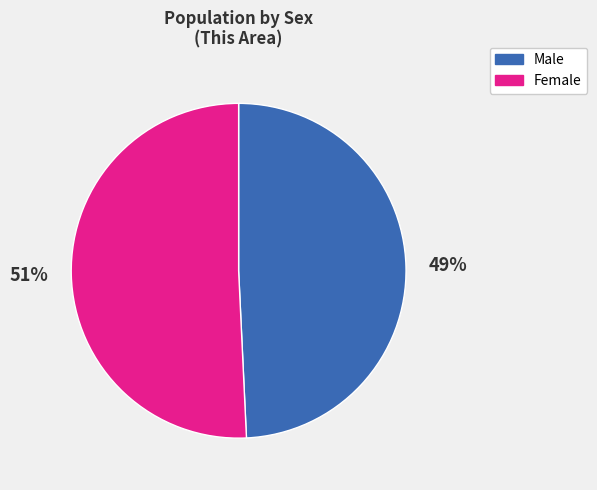

Combined, do Female and Male account for over 50%?

Yes